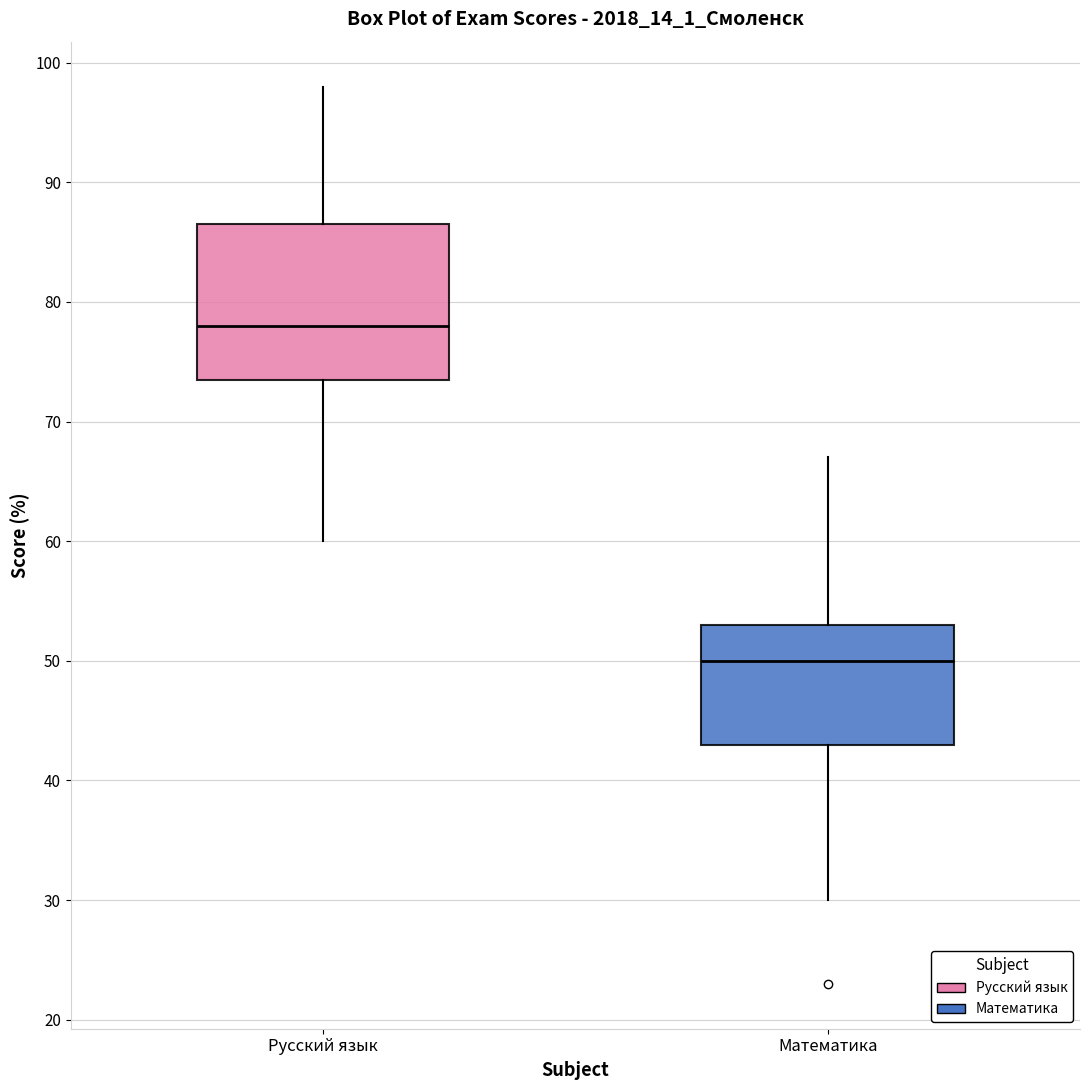

Reading left to right, transcribe this box plot: for each box, give where its median line is, the range the box spans, and where its two whiskers end, as read against the y-axis. The values are not printed on the chart, so give them approximately, as read against the axis.

Русский язык: median 78, box 74 to 87, whiskers 60 to 98
Математика: median 50, box 43 to 53, whiskers 30 to 67